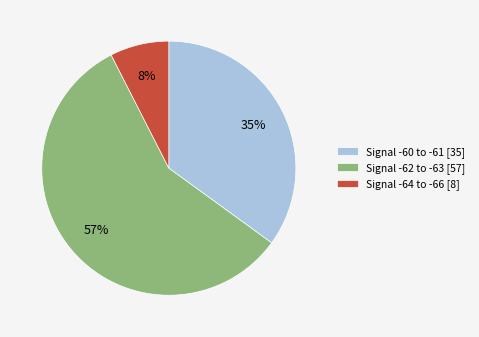

Combined, do Signal -64 to -66 [8] and Signal -60 to -61 [35] account for over 50%?

No